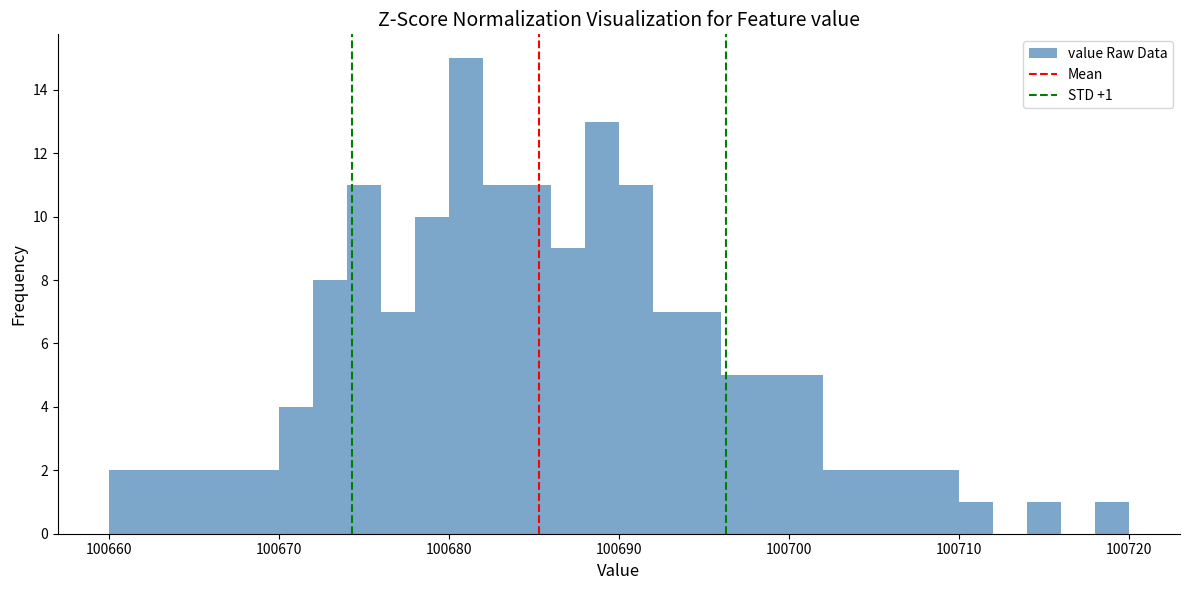

Read against the x-axis, roughly where is the centre of the tallest bar?

100681